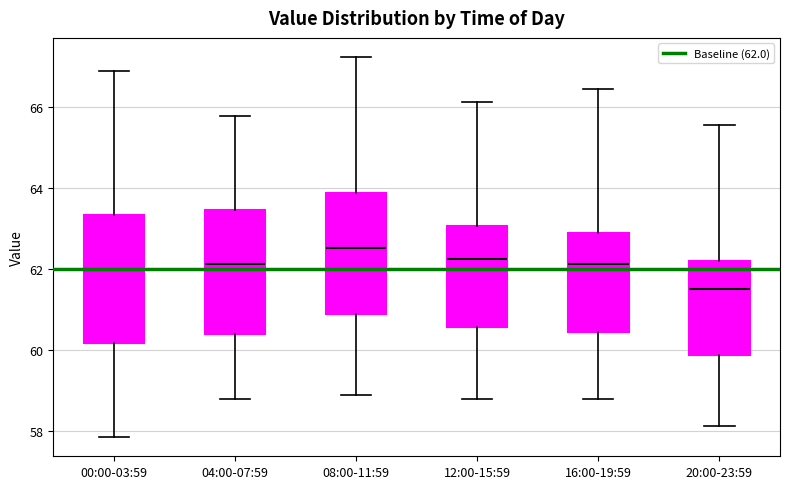

Reading left to right, read every box against the y-axis: the position of its median line, the range the box covers, and the ends of its whiskers. The values are not printed on the chart, so give them approximately, as read against the axis.

00:00-03:59: median 62.0, box 60.2 to 63.4, whiskers 57.8 to 66.8
04:00-07:59: median 62.2, box 60.4 to 63.4, whiskers 58.8 to 65.8
08:00-11:59: median 62.6, box 60.8 to 63.8, whiskers 58.8 to 67.2
12:00-15:59: median 62.2, box 60.6 to 63.0, whiskers 58.8 to 66.2
16:00-19:59: median 62.2, box 60.4 to 62.8, whiskers 58.8 to 66.4
20:00-23:59: median 61.6, box 59.8 to 62.2, whiskers 58.2 to 65.6